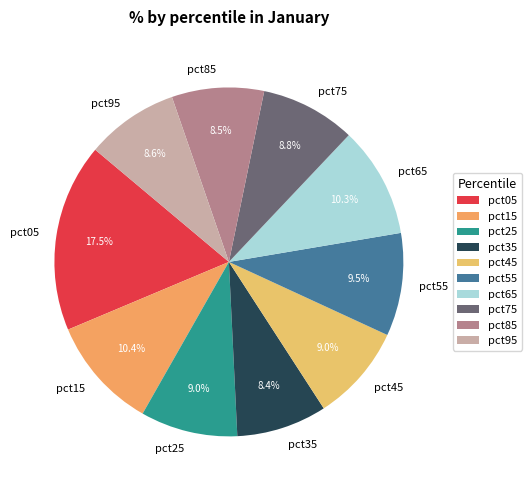

Is pct85 the majority of the pie?

No